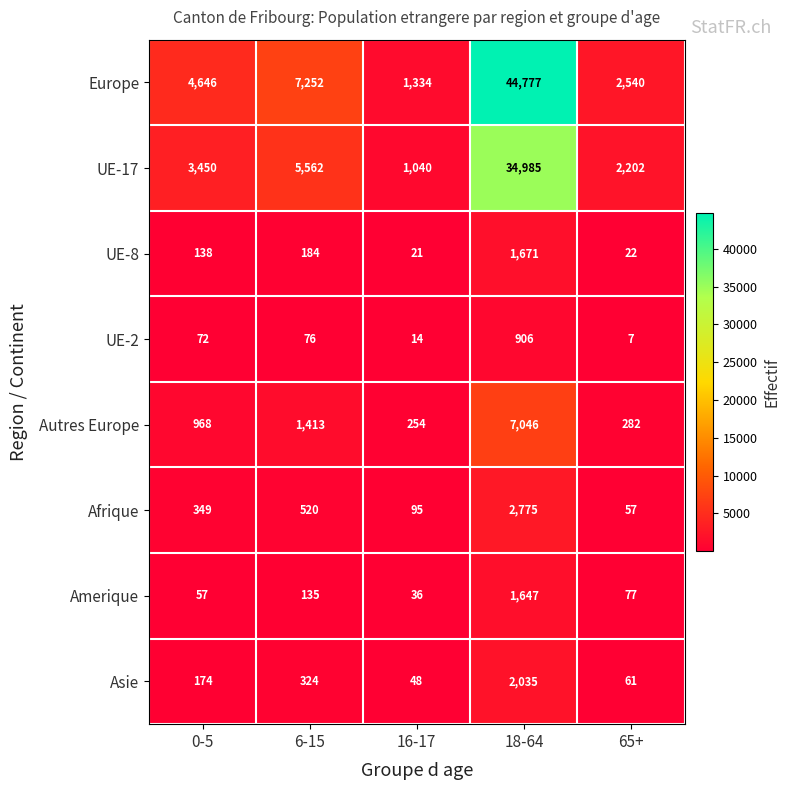

What is the difference between the maximum and minimum values in the UE-17 series?

33945